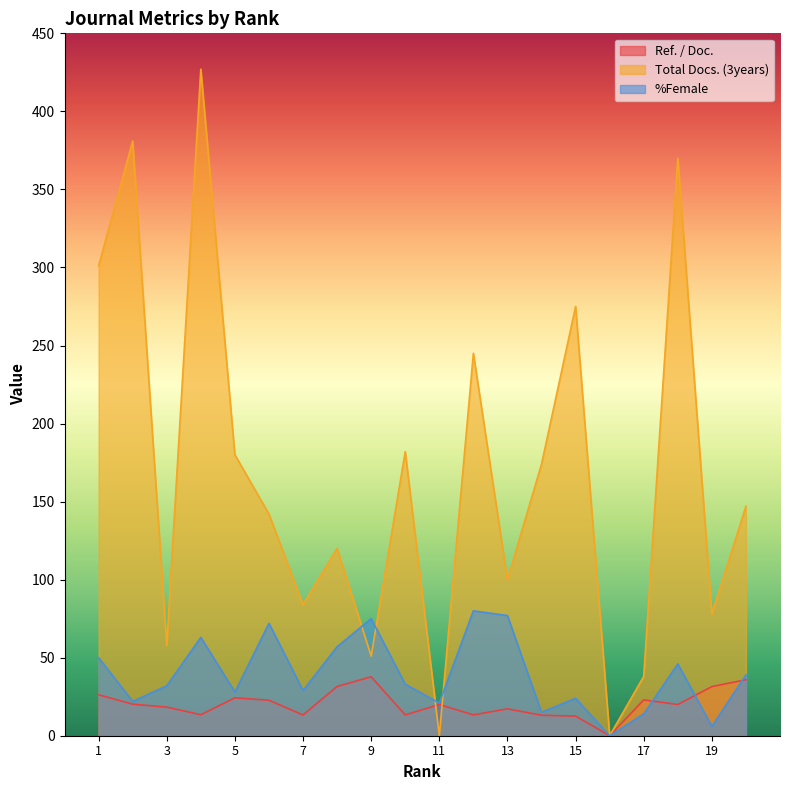

Between 3 and 20, which series saw the biggest shift?

Total Docs. (3years)